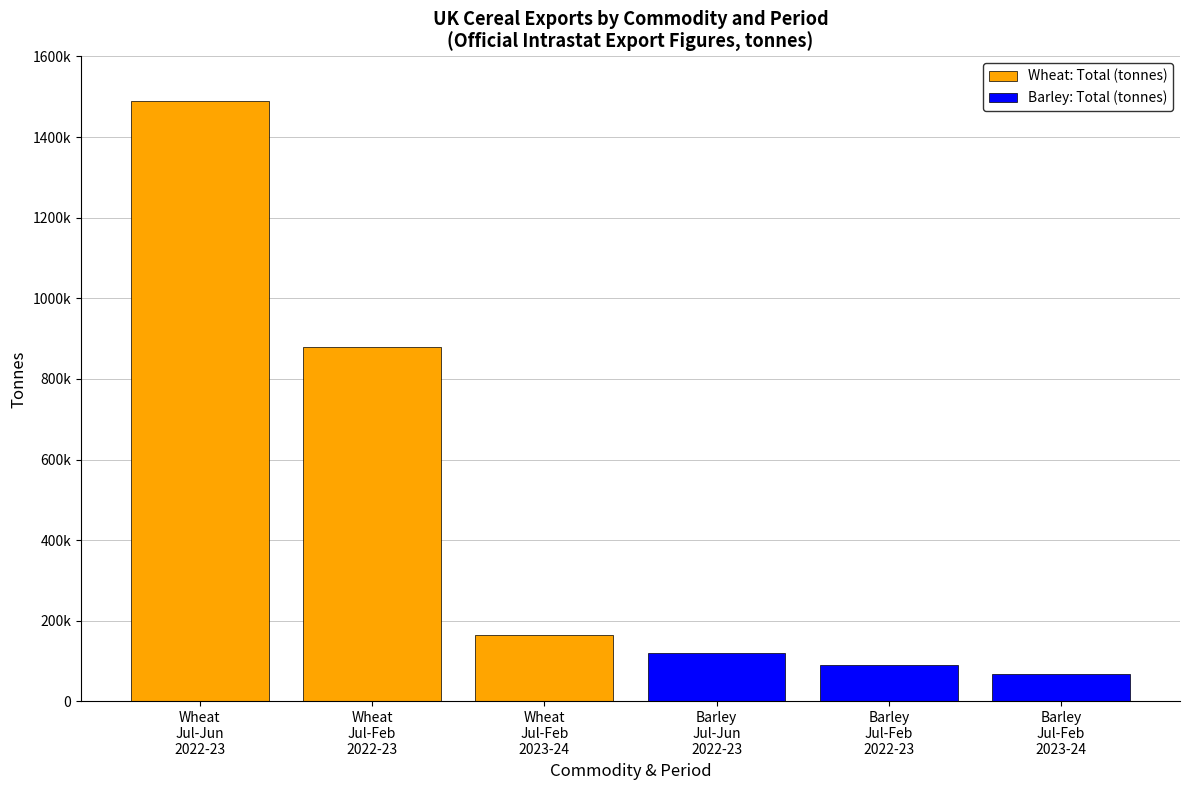

What is the spread (max minus min) of values at Wheat
Jul-Feb
2022-23?

788411